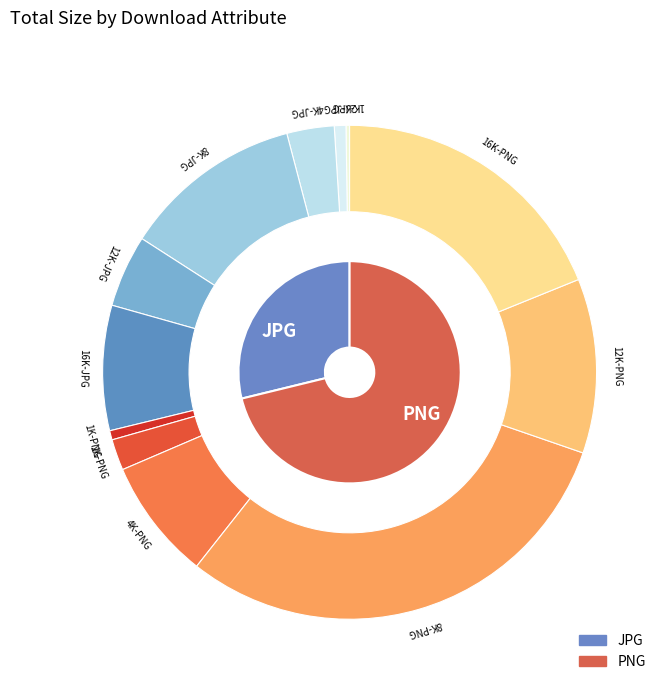

To the nearest percent, what percentage of the pie is 16K-PNG?

19%